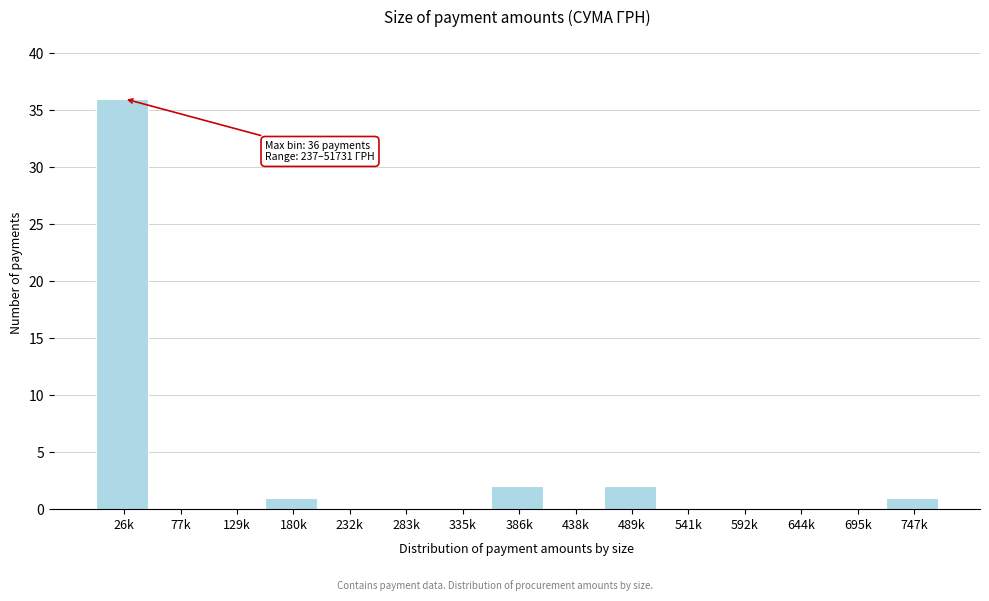

Reading left to right, list all the values displayed in this chart.

26k=36	77k=0	129k=0	180k=1	232k=0	283k=0	335k=0	386k=2	438k=0	489k=2	541k=0	592k=0	644k=0	695k=0	747k=1